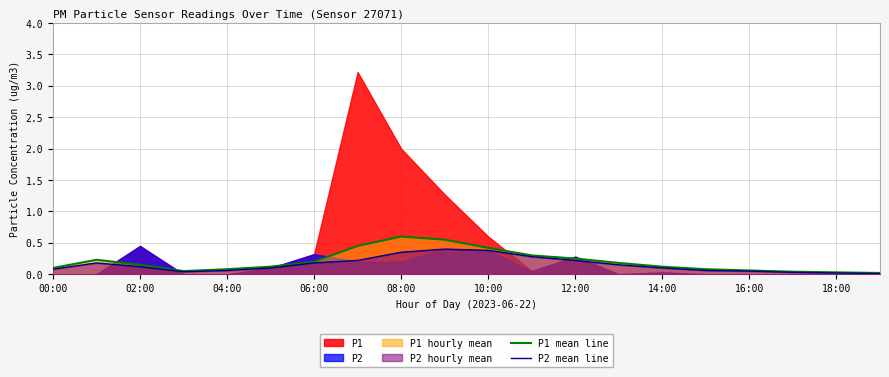

How many interior local peaks does the P1 mean line series have?

2